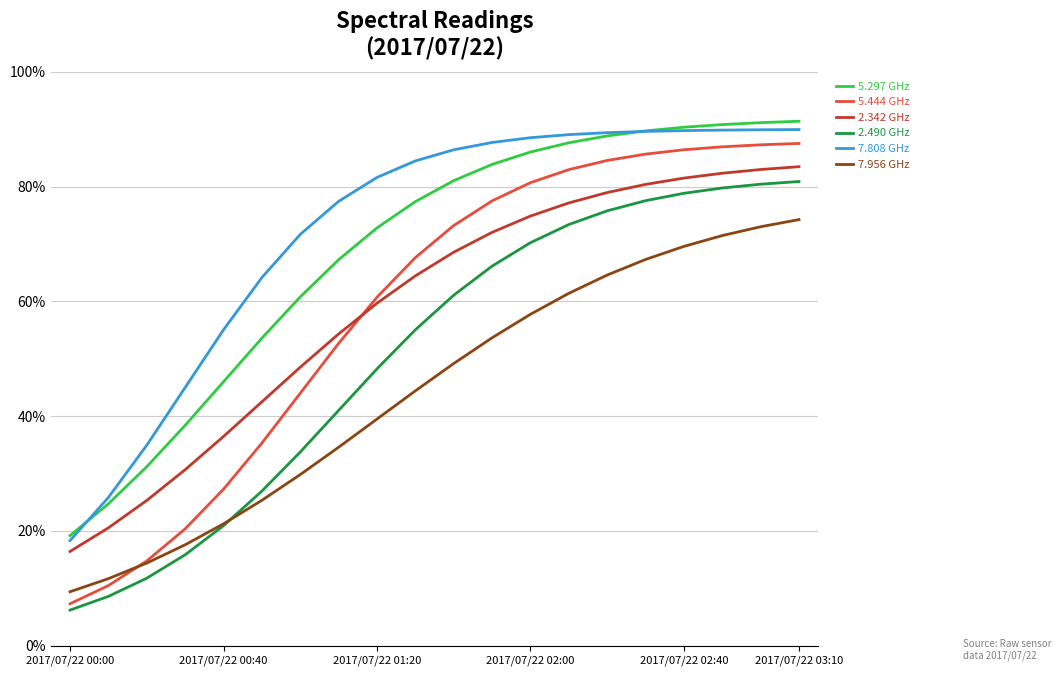

Which series has the largest range (max minus min)?

5.444 GHz